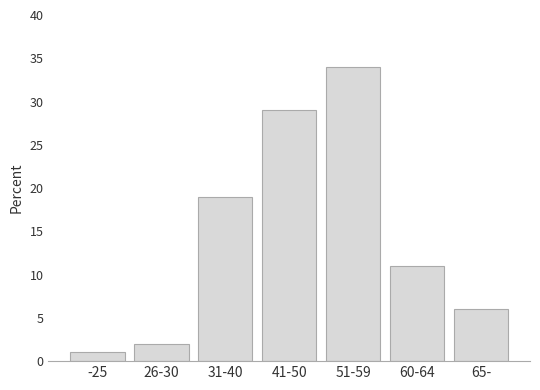

Reading left to right, transcribe all the data shown in this chart.

1	2	19	29	34	11	6